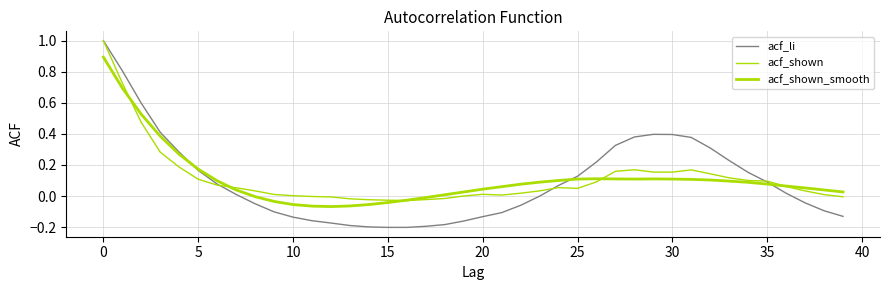

How many times do acf_shown_smooth and acf_li cross each other?

3